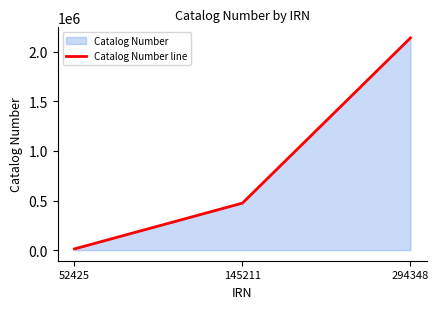

What is the difference between the maximum and minimum values?

2126635